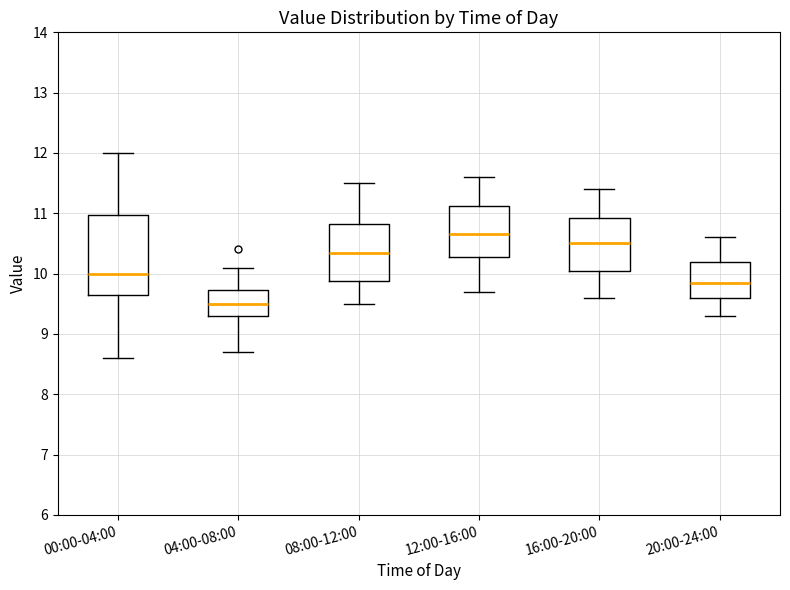

Reading left to right, transcribe this box plot: for each box, give where its median line is, the range the box spans, and where its two whiskers end, as read against the y-axis. The values are not printed on the chart, so give them approximately, as read against the axis.

00:00-04:00: median 10.0, box 9.7 to 11.0, whiskers 8.6 to 12.0
04:00-08:00: median 9.5, box 9.3 to 9.7, whiskers 8.7 to 10.1
08:00-12:00: median 10.4, box 9.9 to 10.8, whiskers 9.5 to 11.5
12:00-16:00: median 10.7, box 10.3 to 11.1, whiskers 9.7 to 11.6
16:00-20:00: median 10.5, box 10.1 to 10.9, whiskers 9.6 to 11.4
20:00-24:00: median 9.9, box 9.6 to 10.2, whiskers 9.3 to 10.6